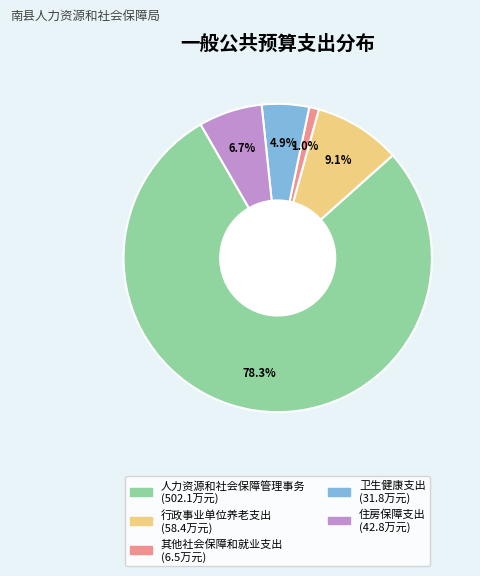

What portion of the pie excludes 住房保障支出?

93.3%